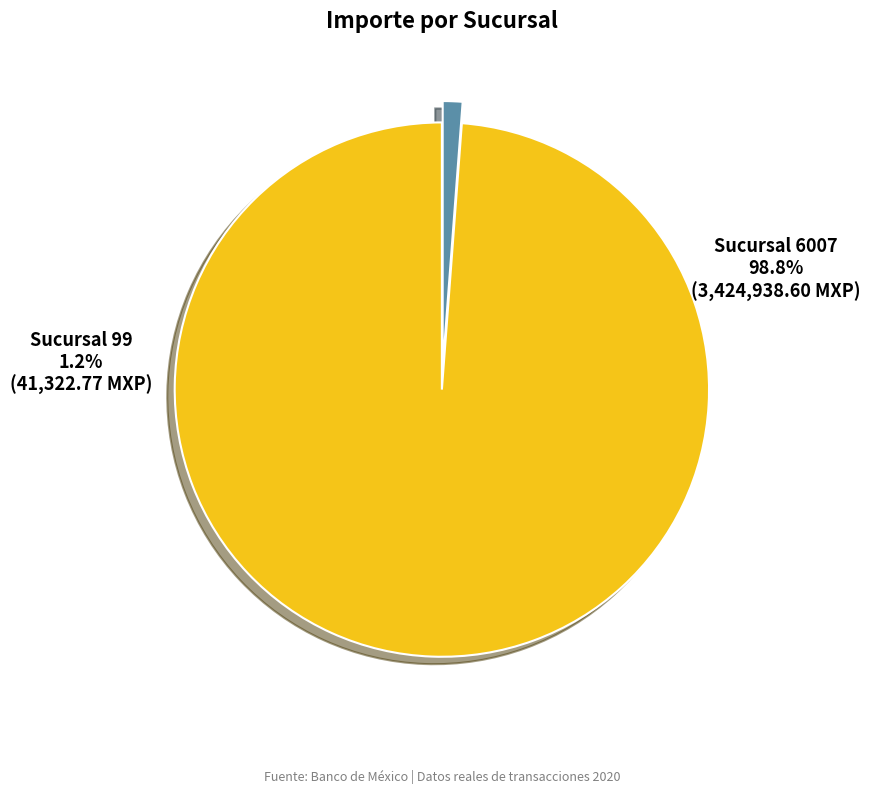

What percentage is the Sucursal 99 slice, to the nearest percent?

1%